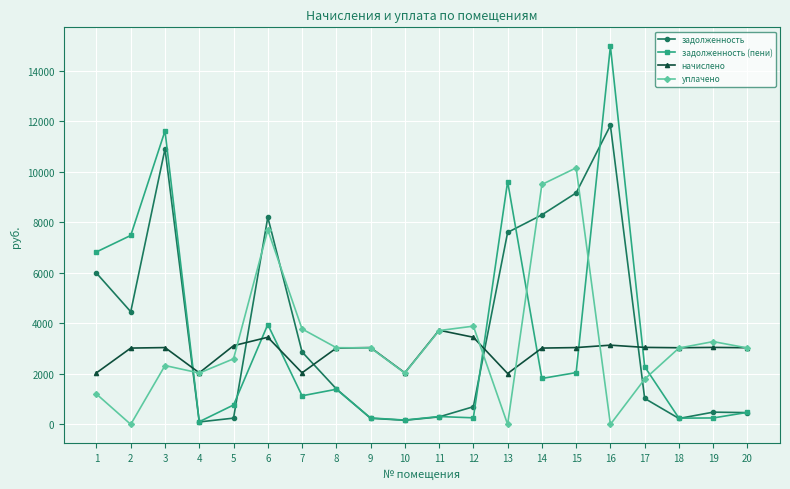

What is the maximum value shown in the chart?

14975.2